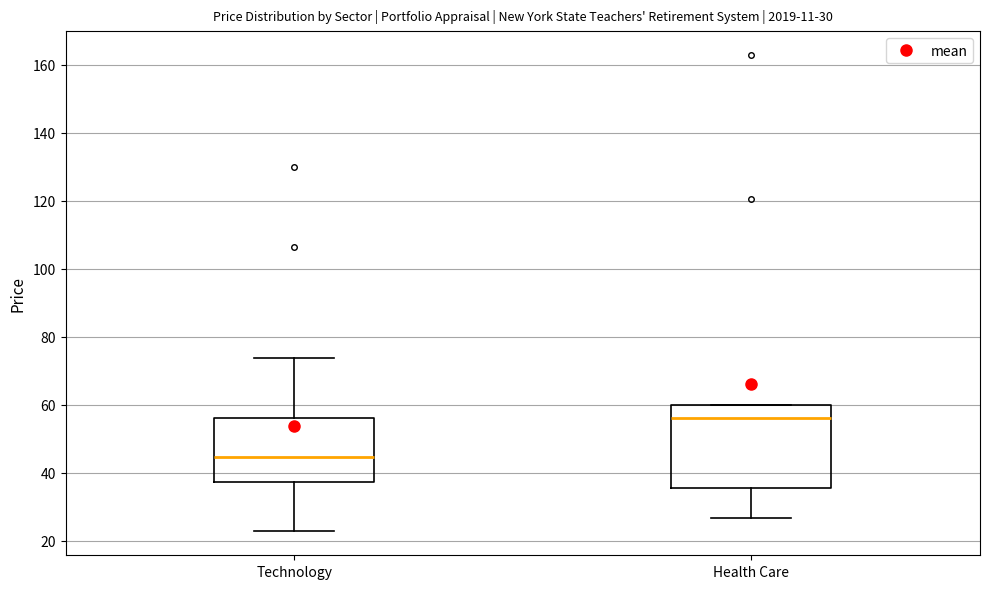

Which box is the tallest, from its lower edge to its upper edge?

Health Care